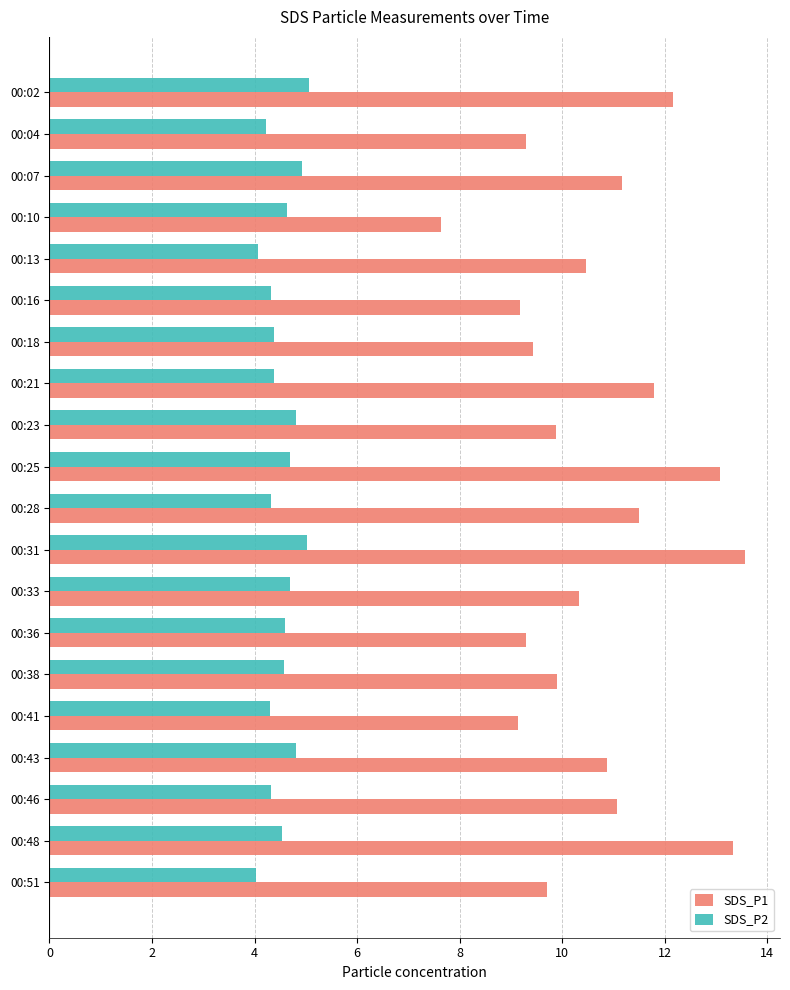

At which category is the sum across all series the highest?

00:31